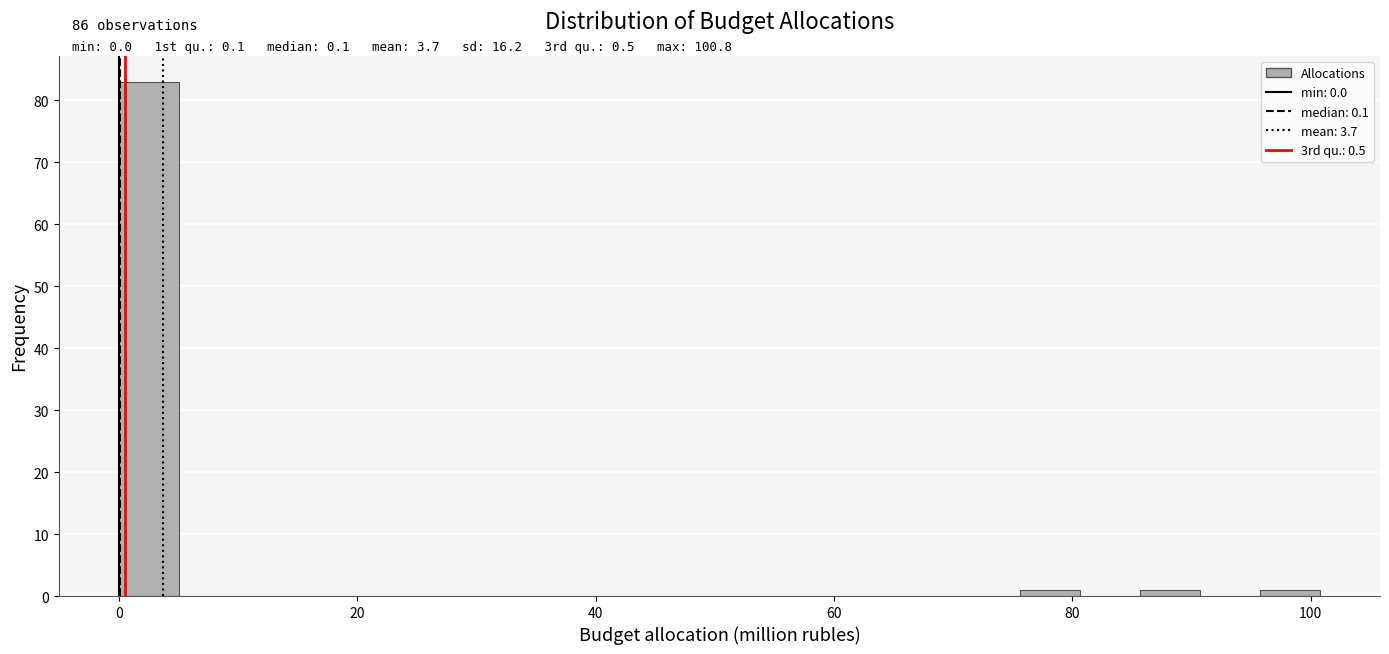

Read against the x-axis, roughly where is the centre of the tallest bar?

2